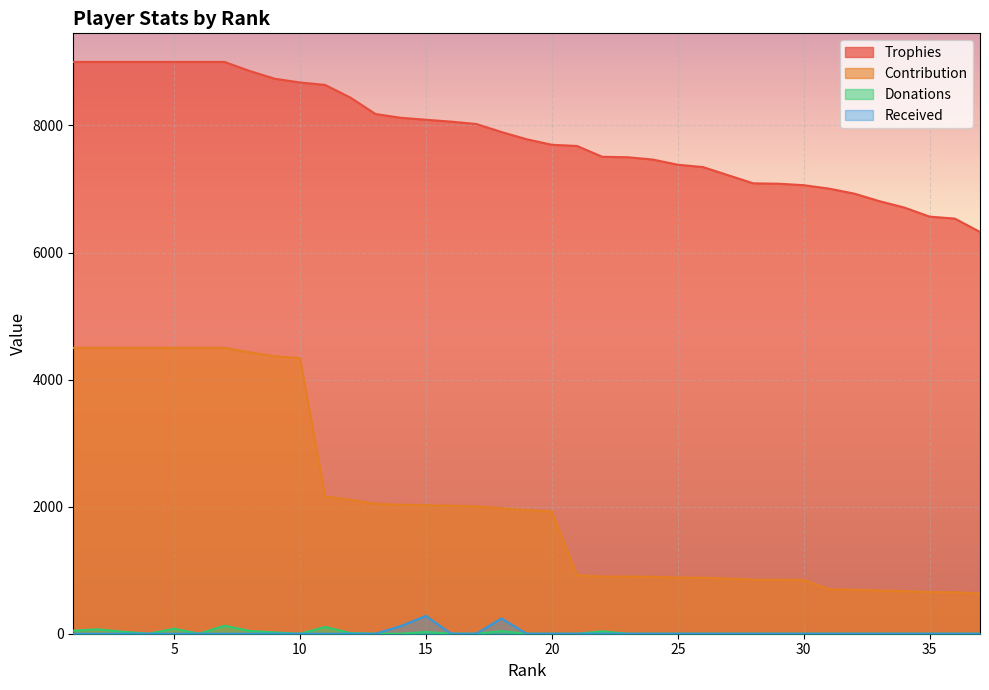

Is the value of Trophies at 36 greater than the value of Received at 5?

Yes